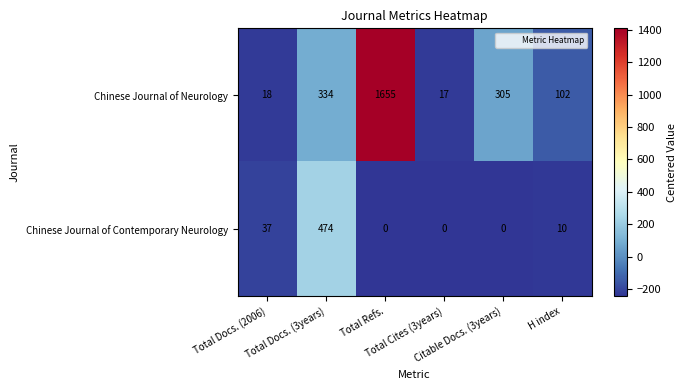

What is the difference between the maximum and minimum values in the Chinese Journal of Contemporary Neurology series?

474